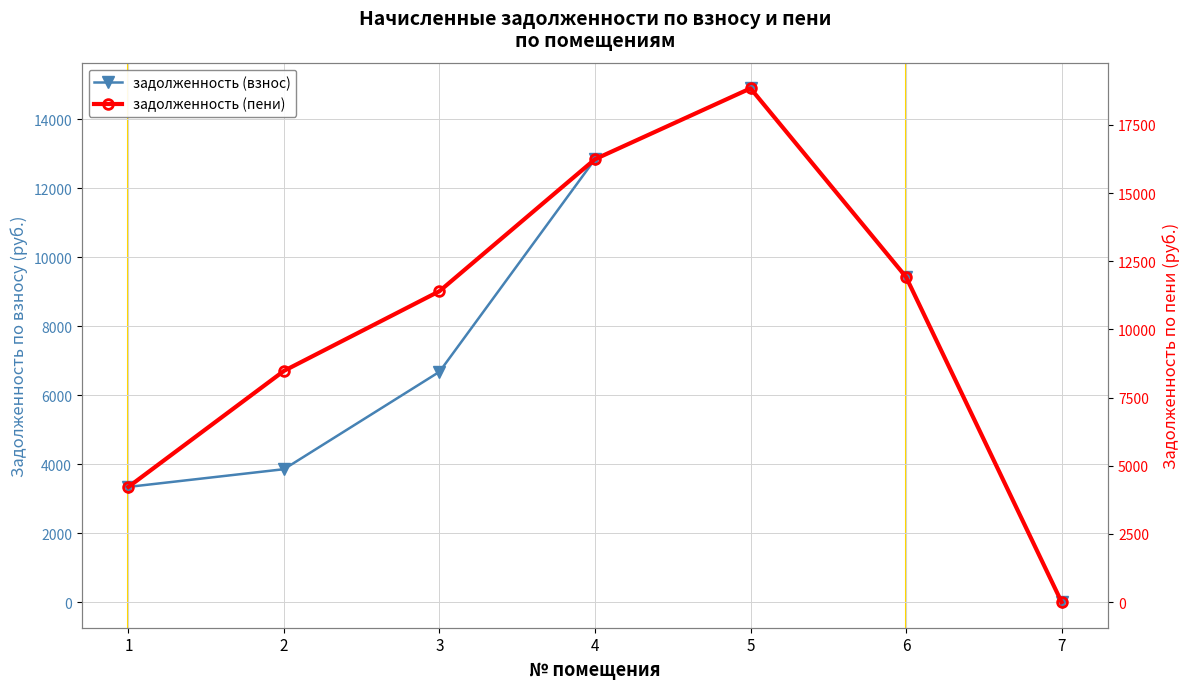

Rank the series at 5 from lowest to highest value.

задолженность (взнос), задолженность (пени)